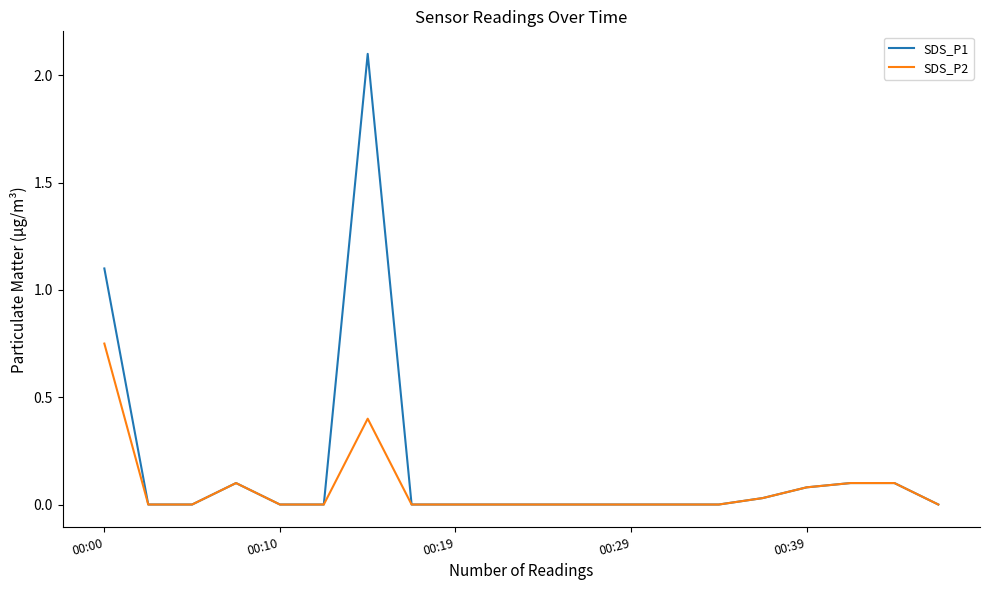

What is the greatest value displayed?

2.1